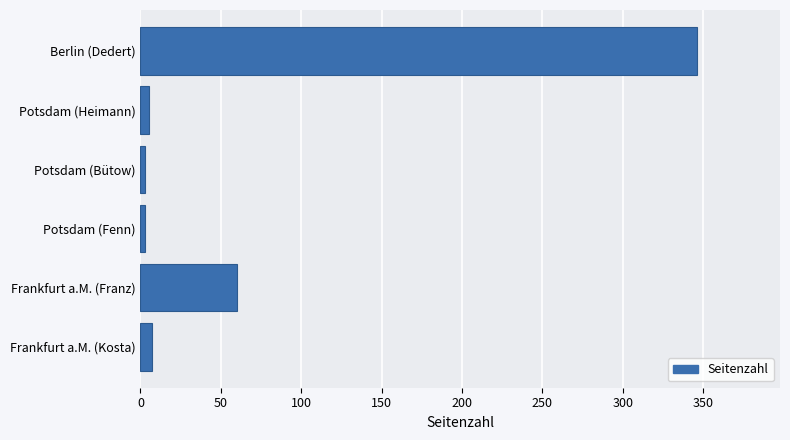

Which label corresponds to the largest value in the chart?

Berlin (Dedert)